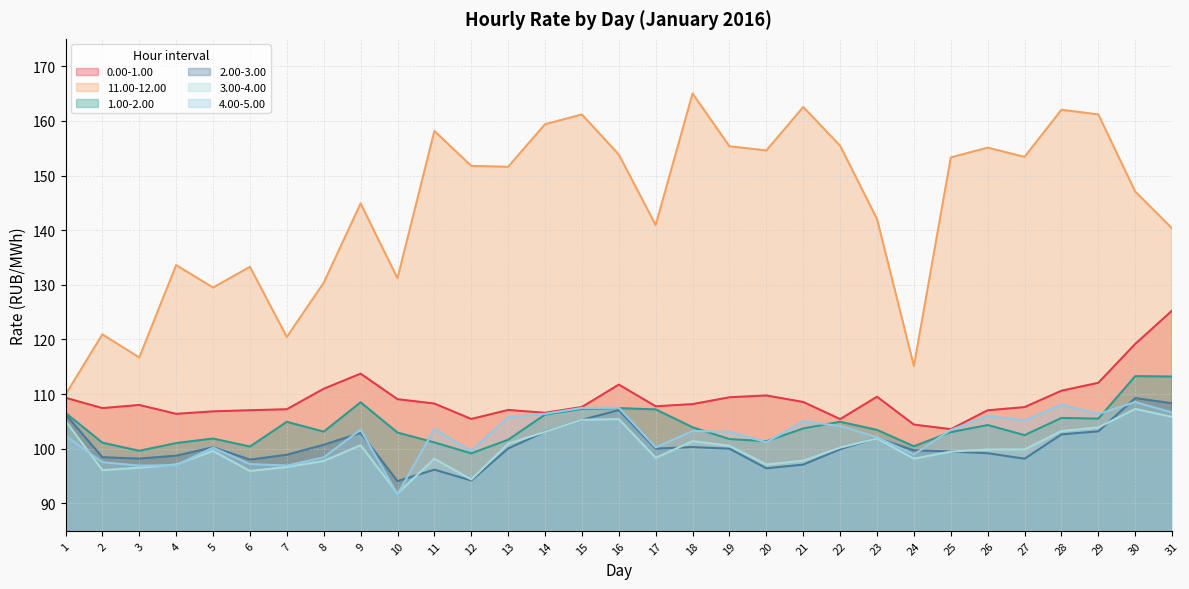

What is the difference between the maximum and minimum values in the 2.00-3.00 series?

15.2